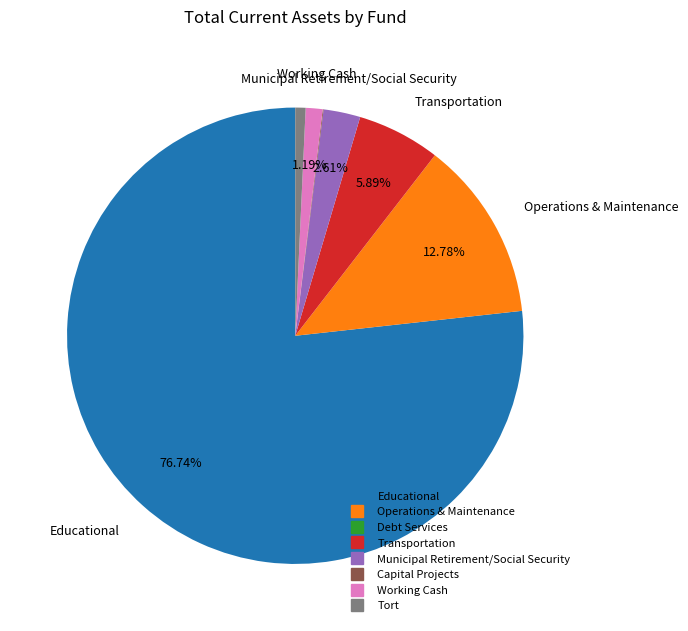

Which category has the biggest portion of the pie?

Educational